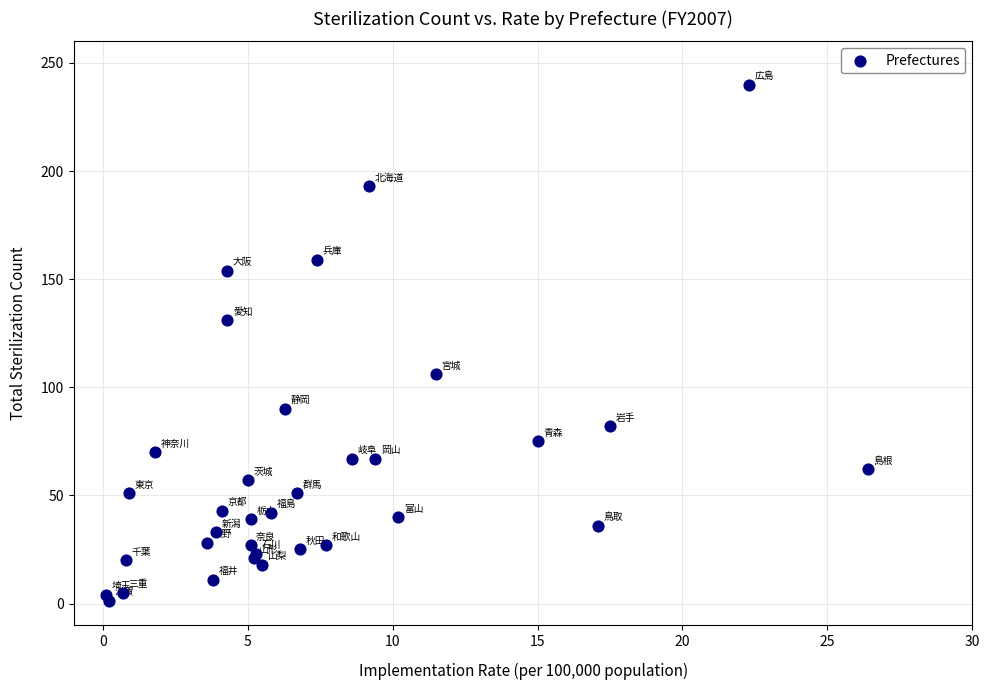

What Y value in the scatter plot is closest to 120?

131